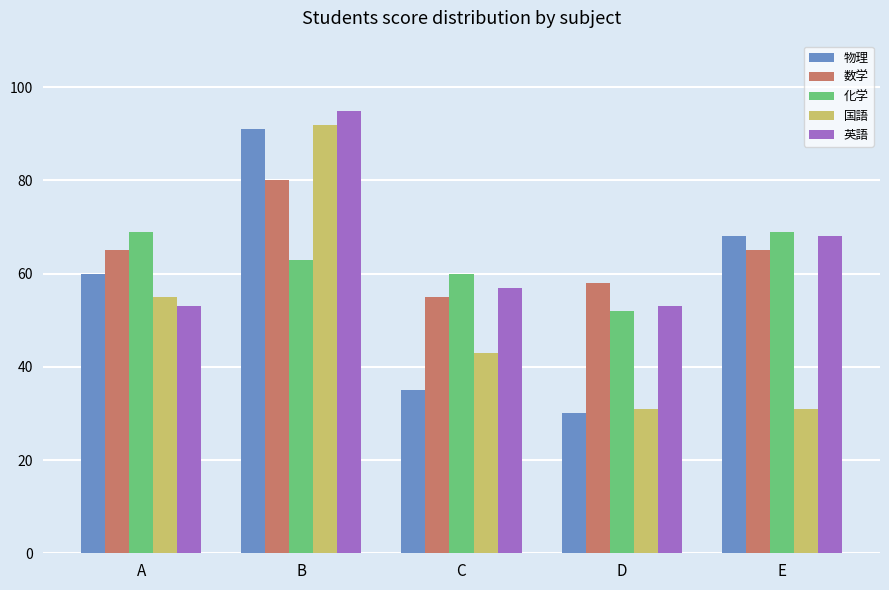

At how many categories does at least one series exceed 93?

1